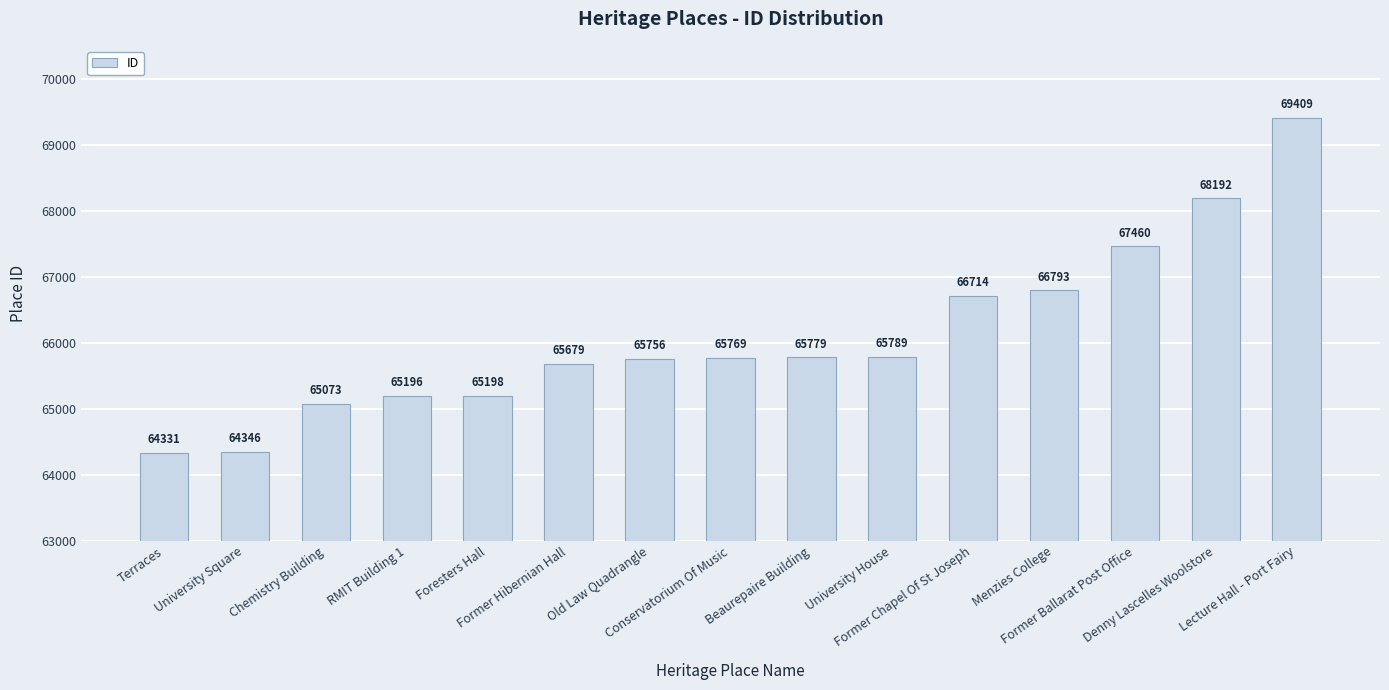

What is the minimum value shown in the chart?

64331